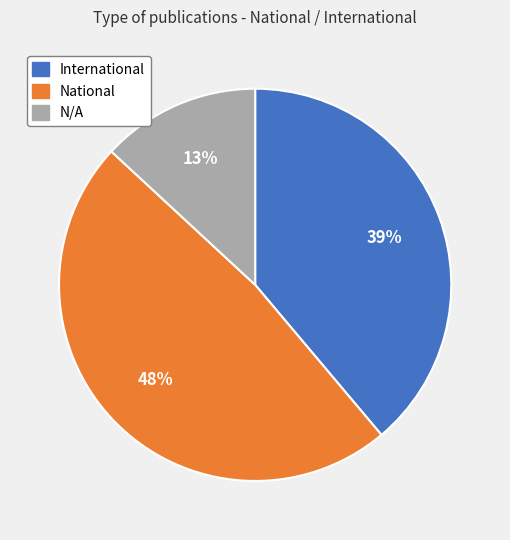

To the nearest percent, what is the difference between the International and National slice percentages?

9%